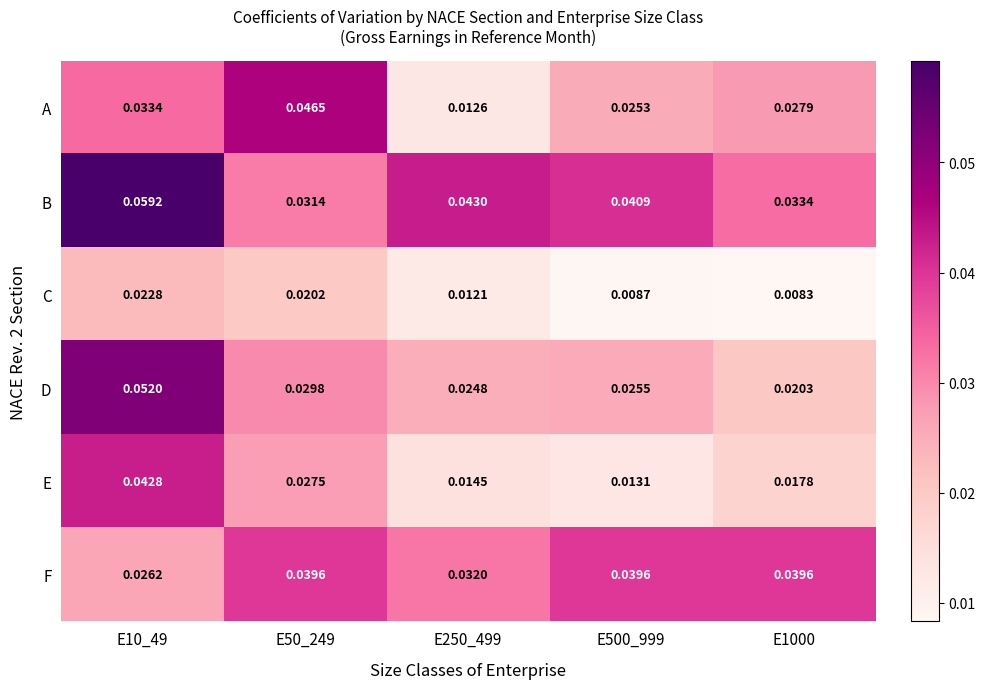

Rank the series by their maximum value, from lowest to highest.

C, F, E, A, D, B